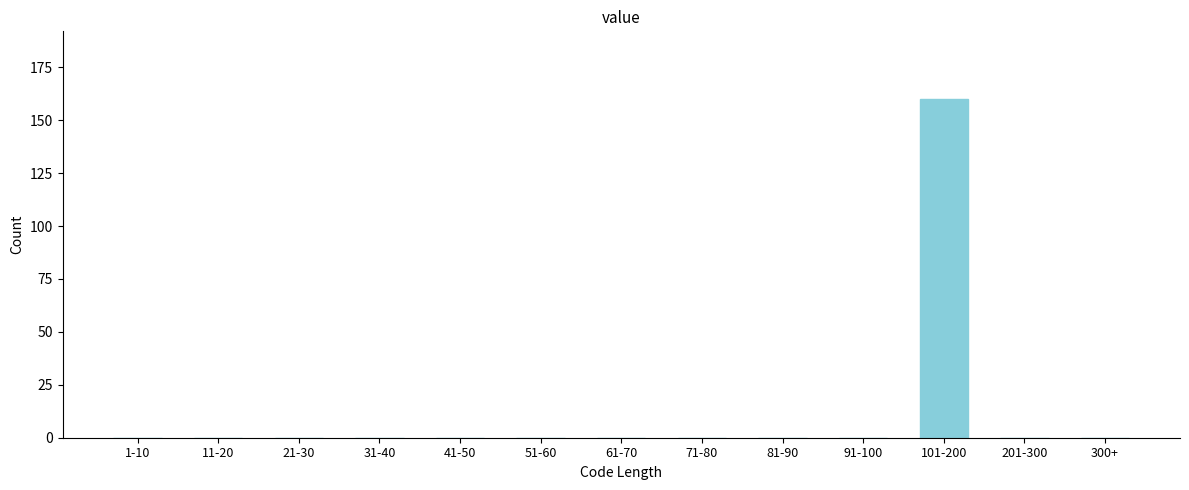

Reading left to right, list all the values displayed in this chart.

1-10=0	11-20=0	21-30=0	31-40=0	41-50=0	51-60=0	61-70=0	71-80=0	81-90=0	91-100=0	101-200=160	201-300=0	300+=0